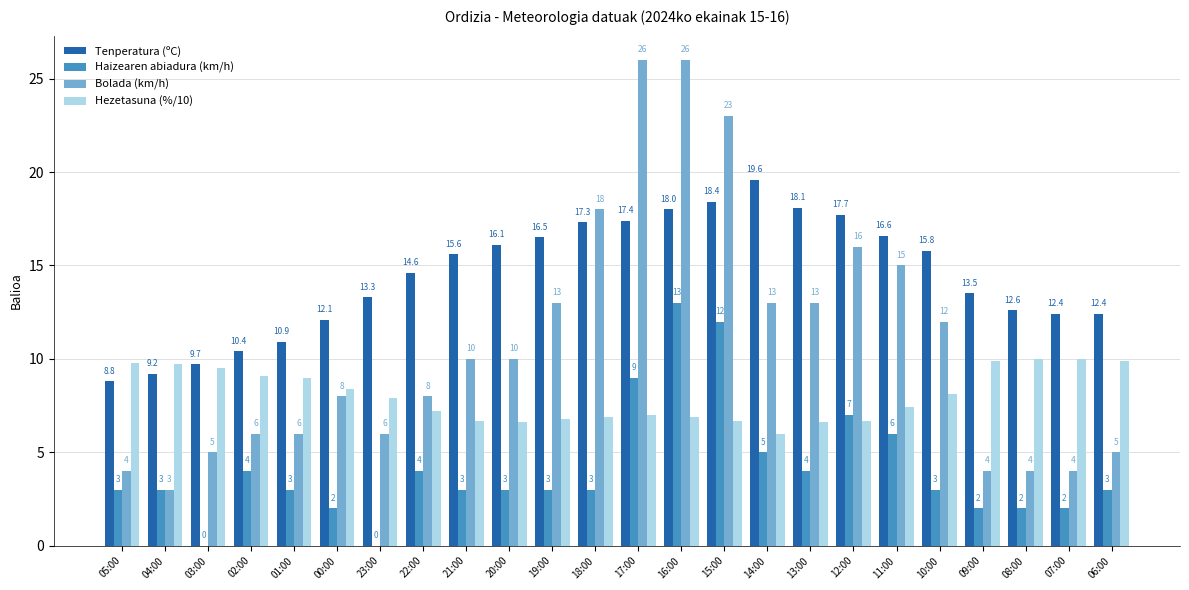

What is the total value across all series at 01:00?

28.9